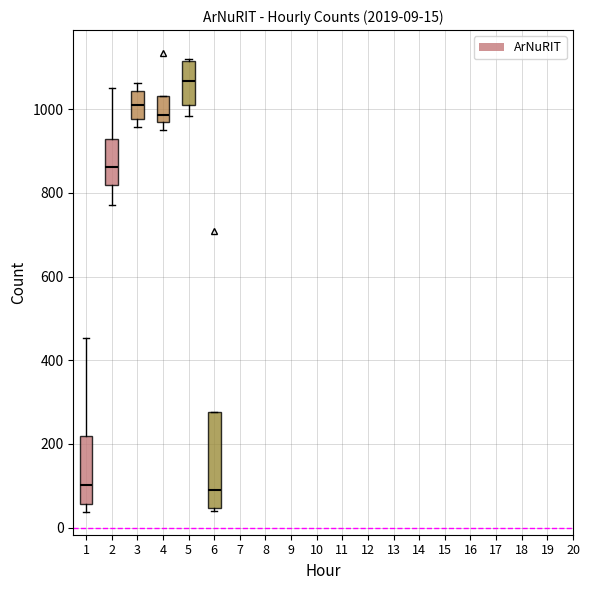

Which box's median line is the highest?

5